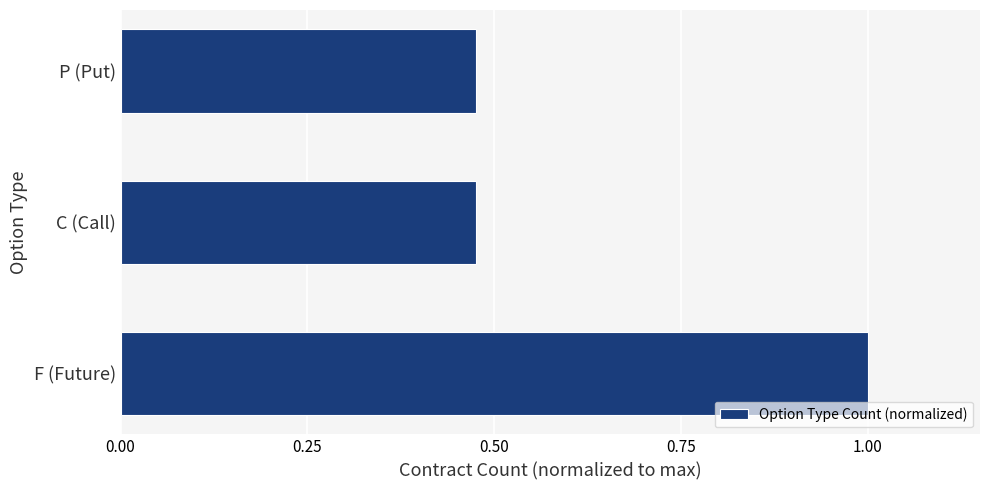

Does the chart contain stacked bars?

No